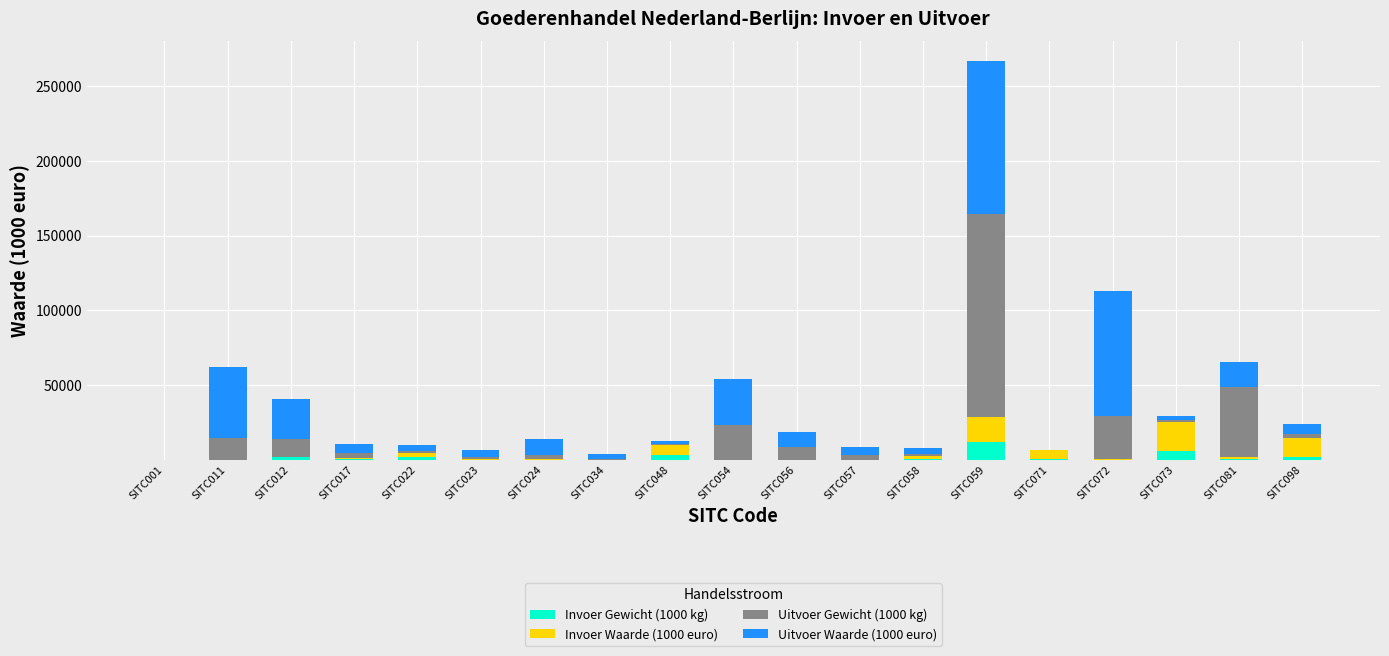

Which category has the highest value in the Invoer Gewicht (1000 kg) series?

SITC059